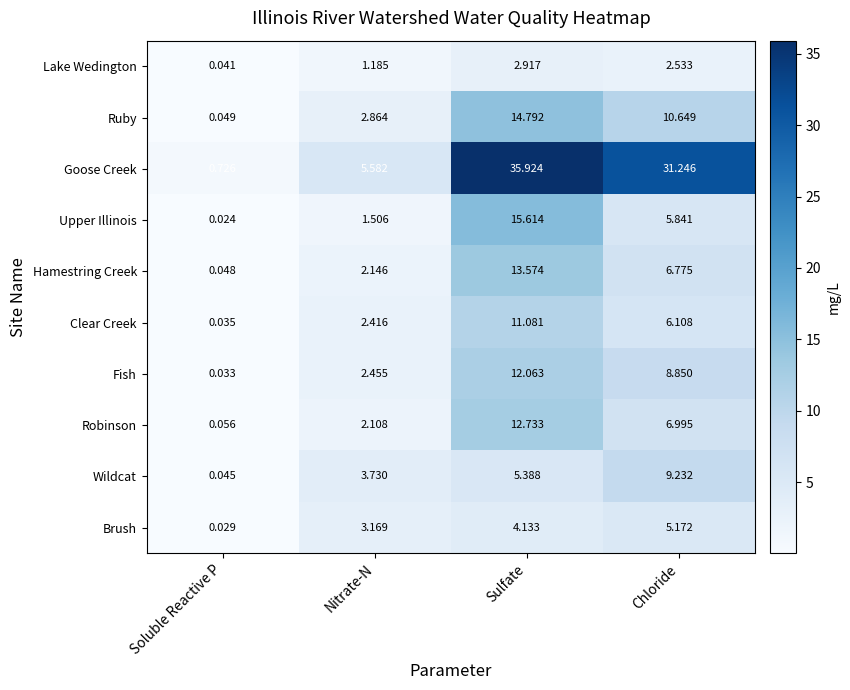

Between Nitrate-N and Sulfate, which series saw the biggest shift?

Goose Creek